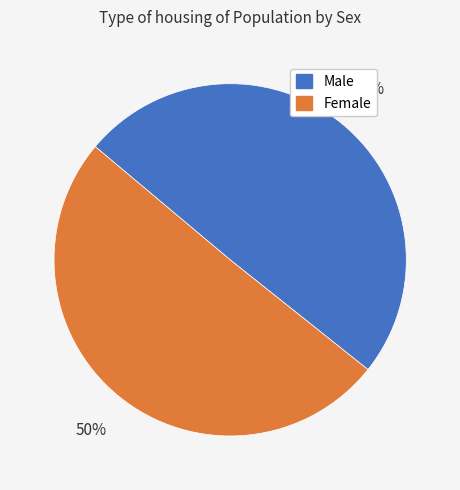

What is the ratio of the value at Male to the value at Female?

1.0